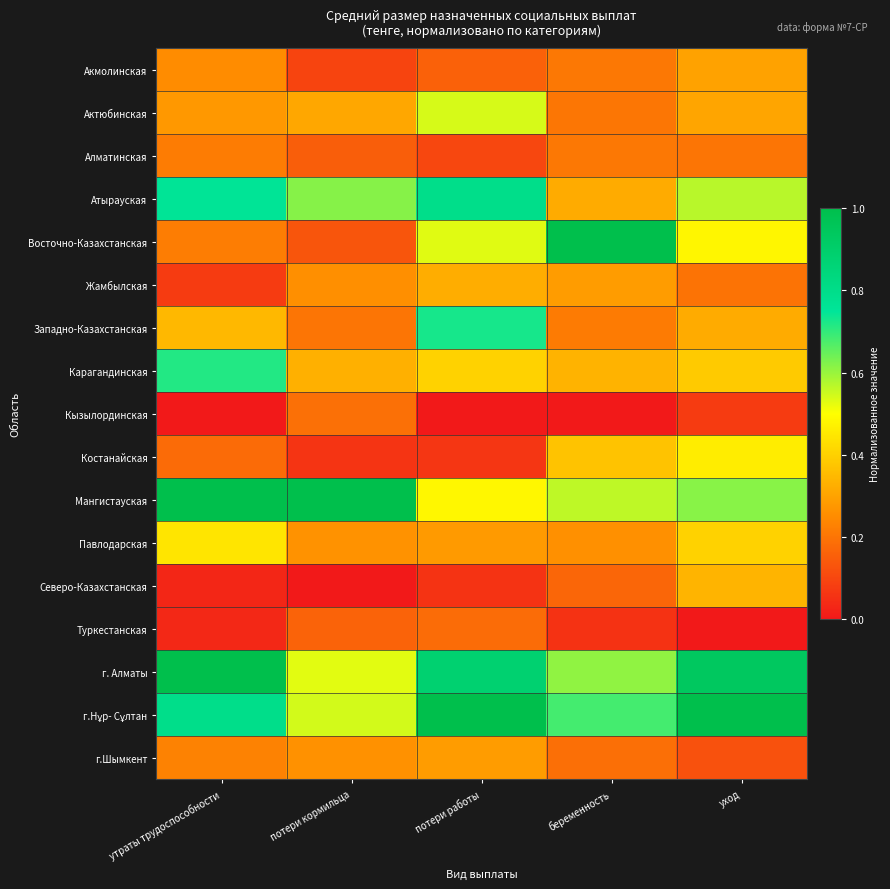

Between потери работы and утраты трудоспособности, which is larger?

утраты трудоспособности